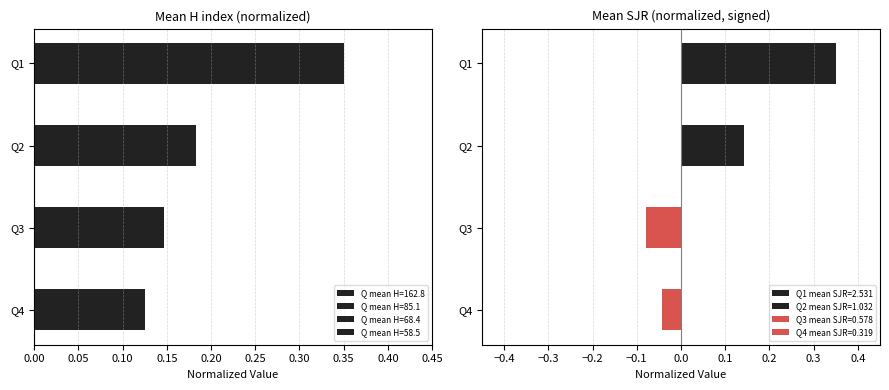

What is the minimum value shown in the chart?

0.1